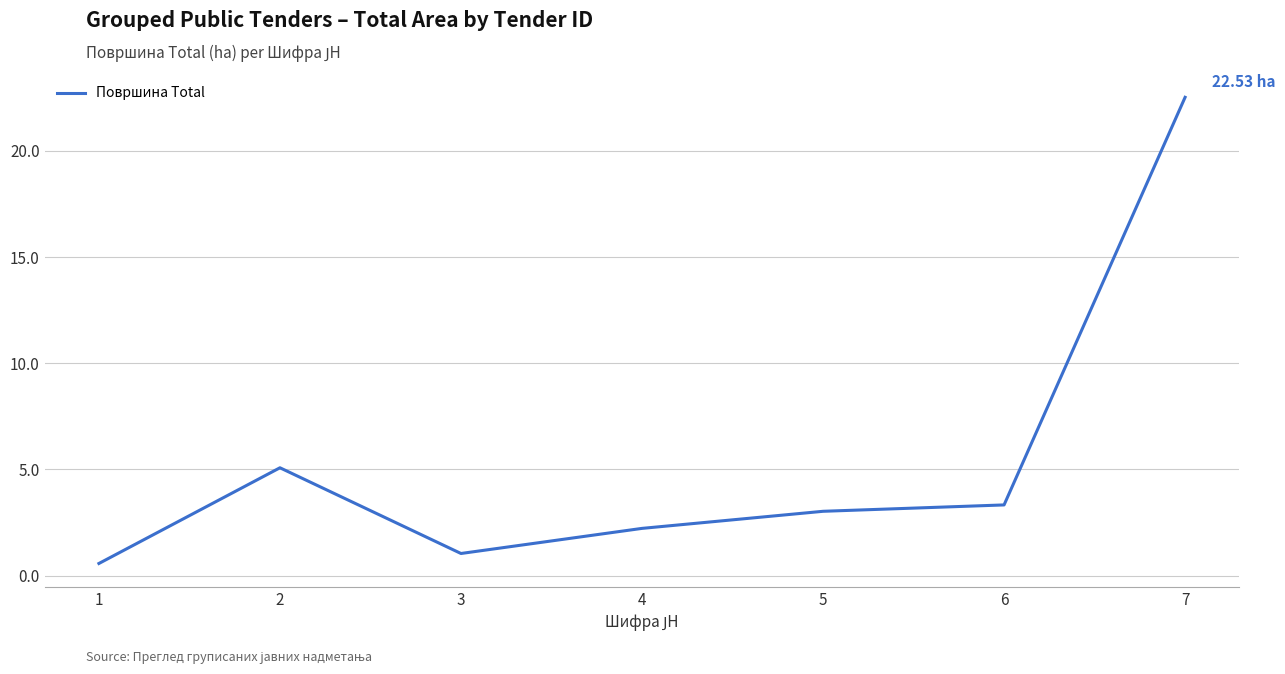

True or false: there are more than 0 points higher than both neighbors.

True